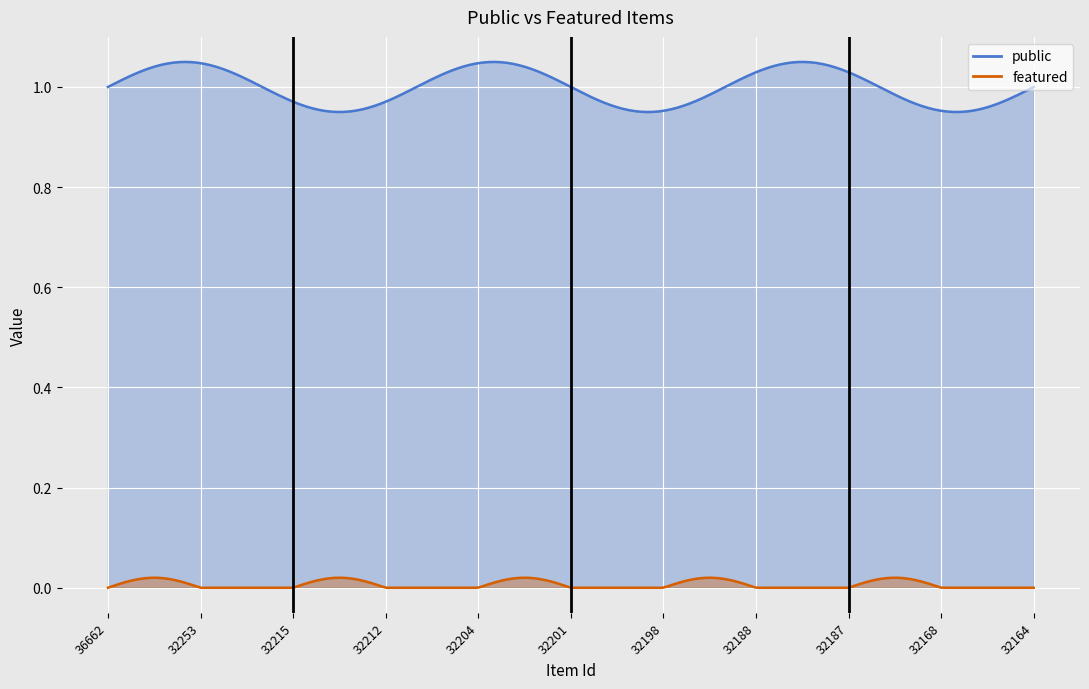

True or false: public has more than 2 points higher than both neighbors.

False